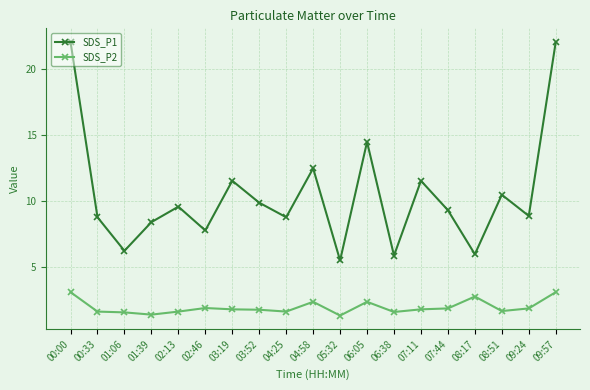

How many lines are shown in the chart?

2